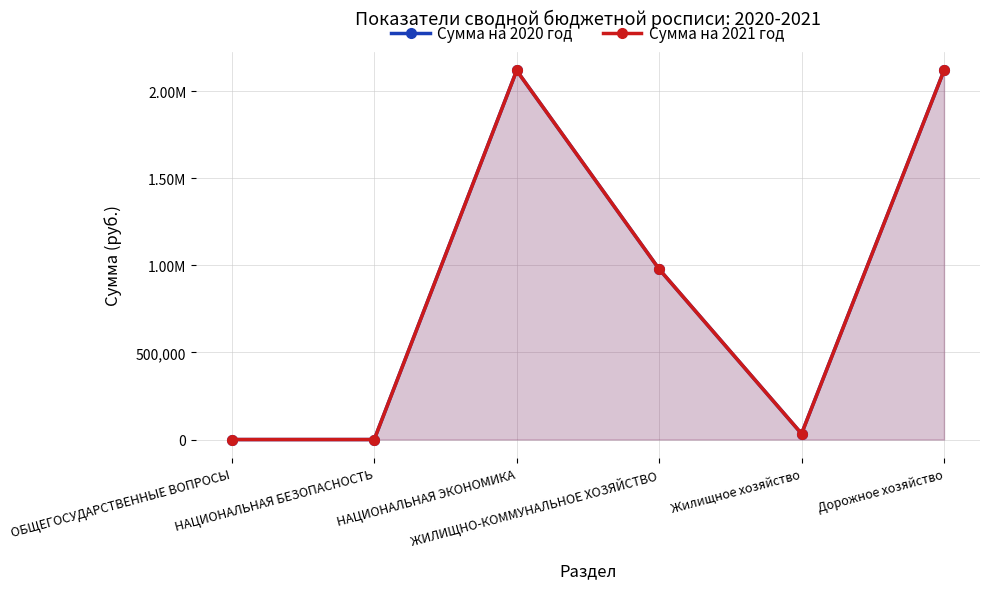

What is the sum of all Сумма на 2021 год values?

5250635.6